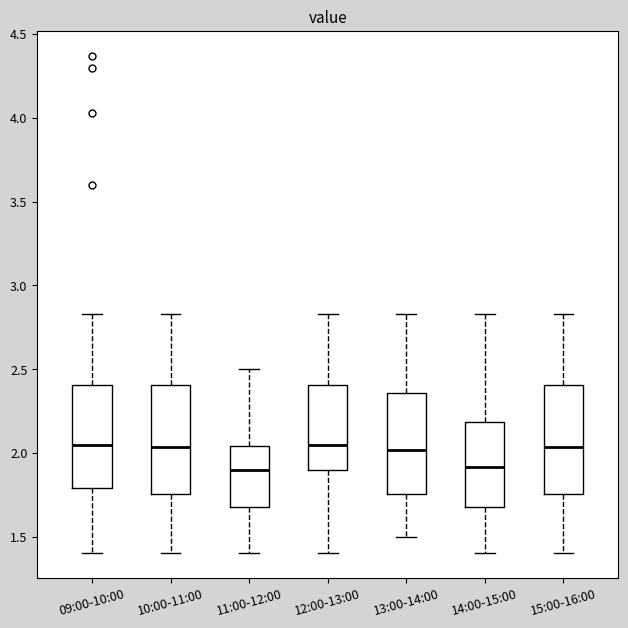

Reading left to right, read every box against the y-axis: the position of its median line, the range the box covers, and the ends of its whiskers. The values are not printed on the chart, so give them approximately, as read against the axis.

09:00-10:00: median 2.05, box 1.80 to 2.40, whiskers 1.40 to 2.85
10:00-11:00: median 2.05, box 1.75 to 2.40, whiskers 1.40 to 2.85
11:00-12:00: median 1.90, box 1.70 to 2.05, whiskers 1.40 to 2.50
12:00-13:00: median 2.05, box 1.90 to 2.40, whiskers 1.40 to 2.85
13:00-14:00: median 2.00, box 1.75 to 2.35, whiskers 1.50 to 2.85
14:00-15:00: median 1.90, box 1.70 to 2.20, whiskers 1.40 to 2.85
15:00-16:00: median 2.05, box 1.75 to 2.40, whiskers 1.40 to 2.85